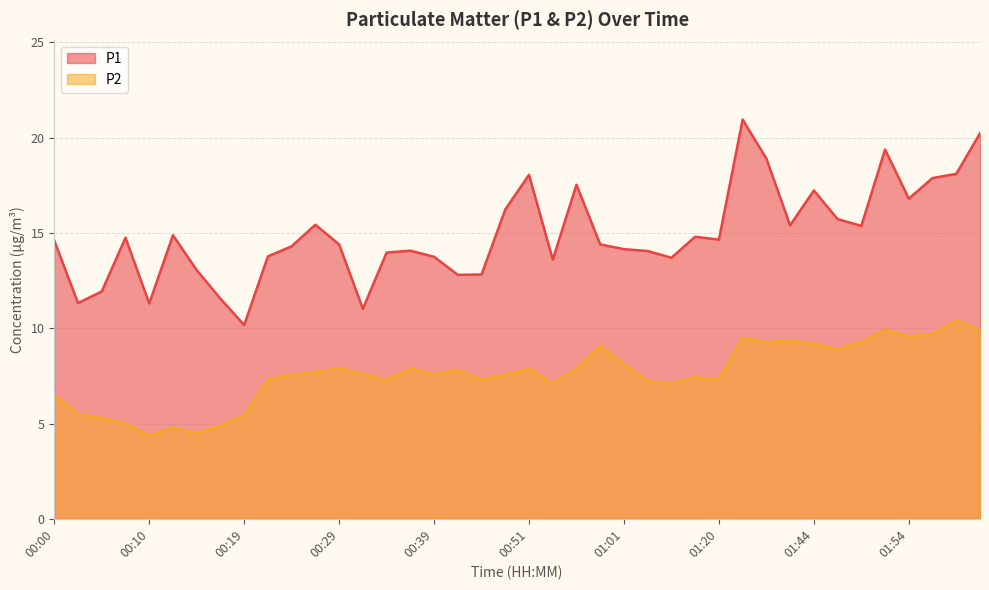

The P2 series shows 7.8 at 00:05. True or false?

False